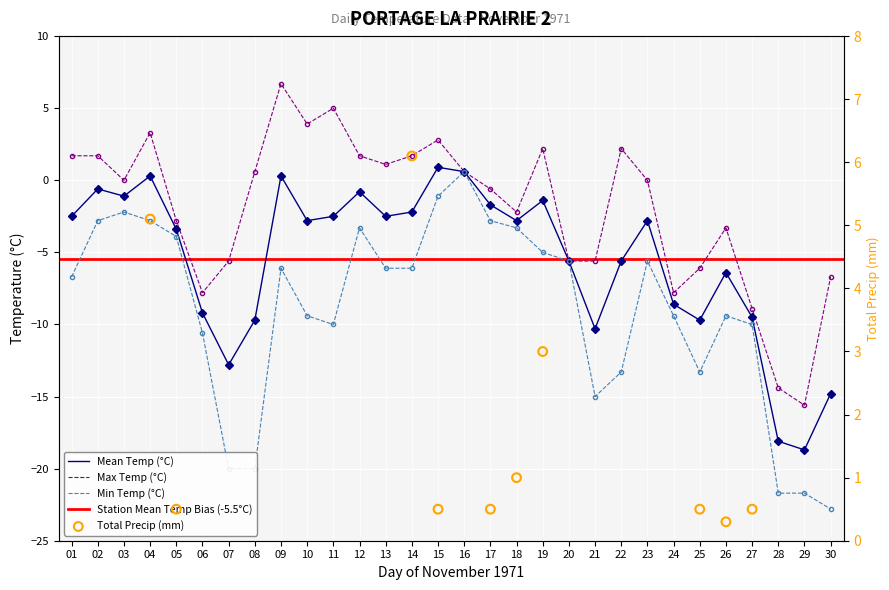

Is the value of Max Temp (C) at 07 greater than the value of Mean Temp (C) at 14?

No